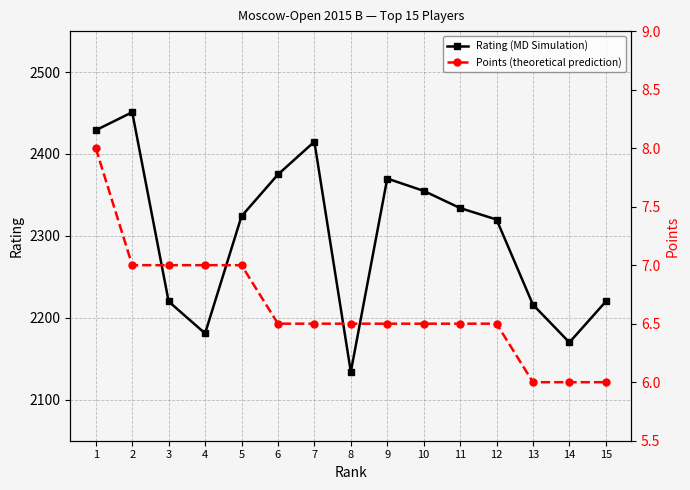

Reading left to right, what are all the values shown in this chart?

Rating (MD Simulation): 2429.0	2451.0	2220.0	2181.0	2324.0	2375.0	2415.0	2134.0	2370.0	2355.0	2334.0	2320.0	2216.0	2170.0	2220.0
Points (theoretical prediction): 8.0	7.0	7.0	7.0	7.0	6.5	6.5	6.5	6.5	6.5	6.5	6.5	6.0	6.0	6.0